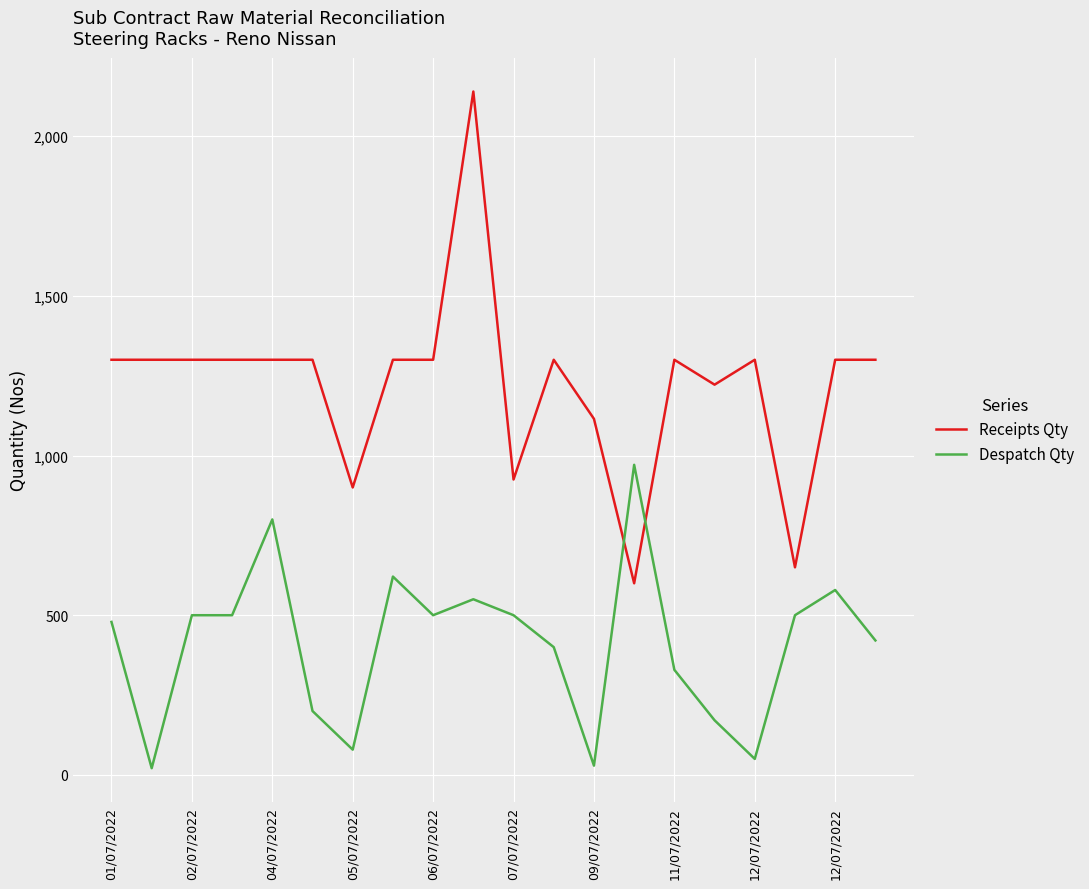

How many intersections are there between Despatch Qty and Receipts Qty?

2